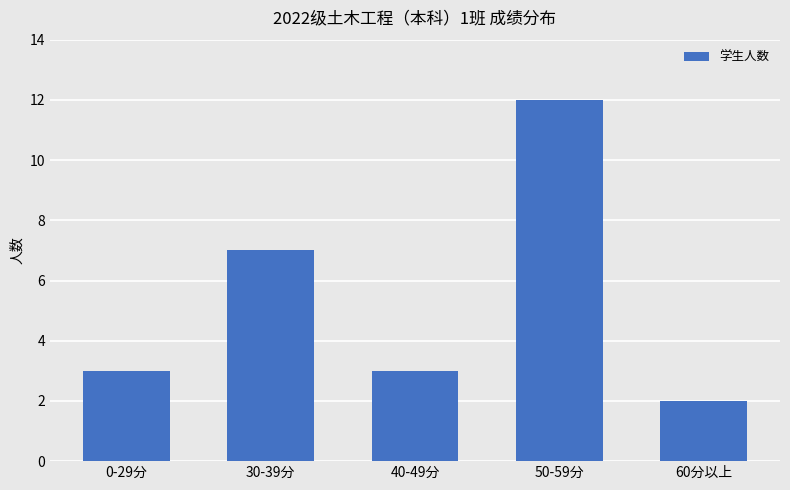

What is the label of the 1st bar from the right?

60分以上